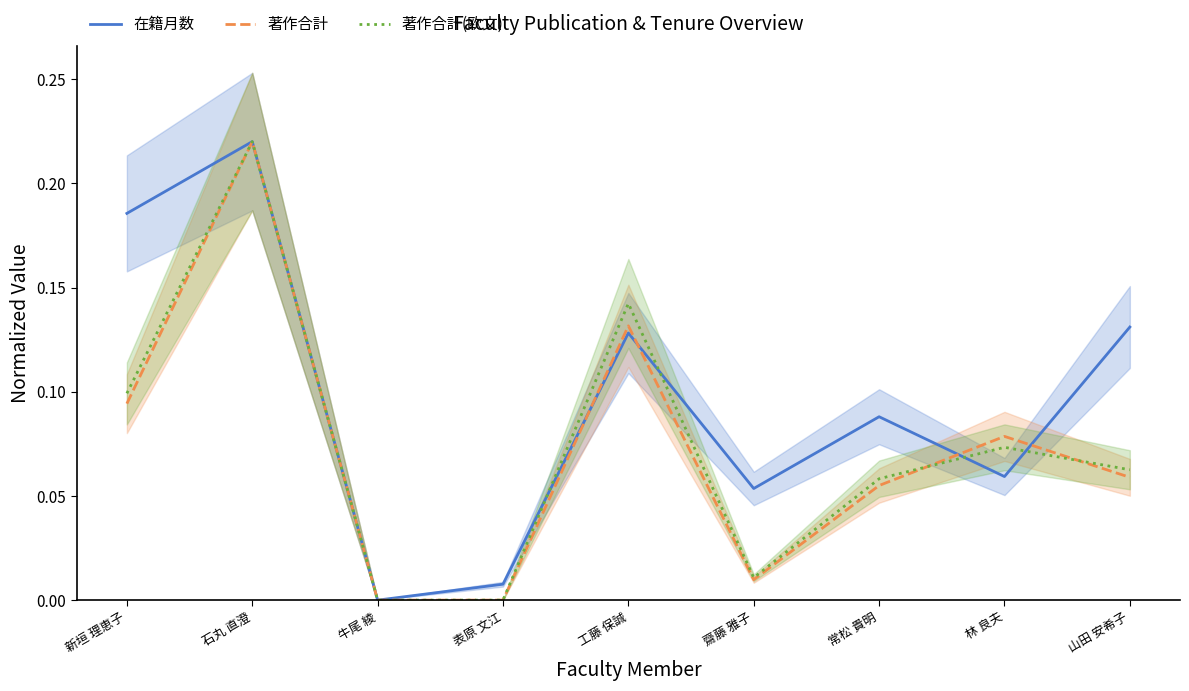

True or false: 著作合計 has more than 0 interior local peaks.

True